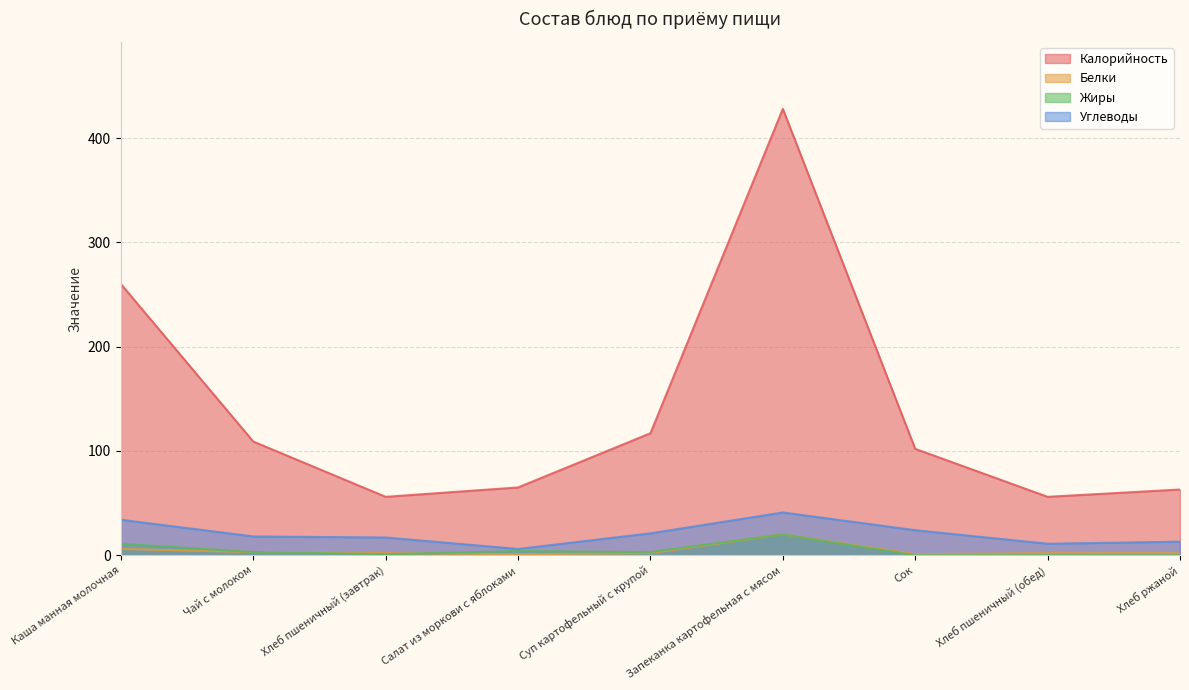

What is the sum of all Калорийность values?

1256